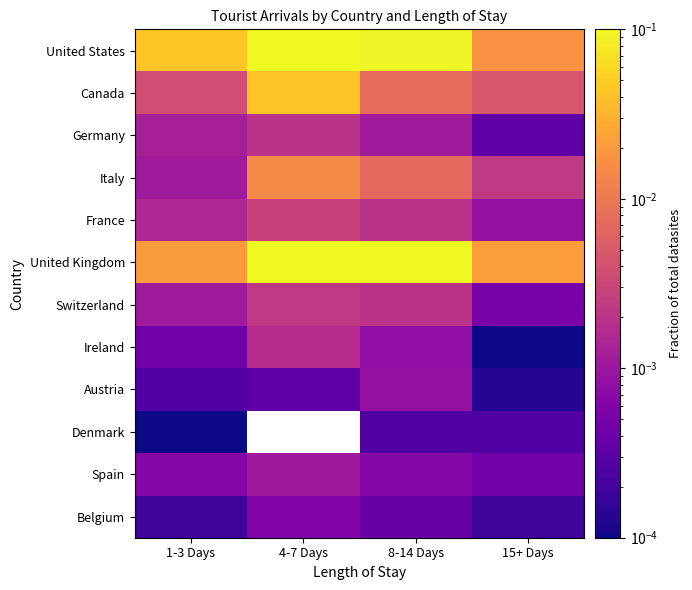

Which label corresponds to the smallest value in the chart?

15+ Days